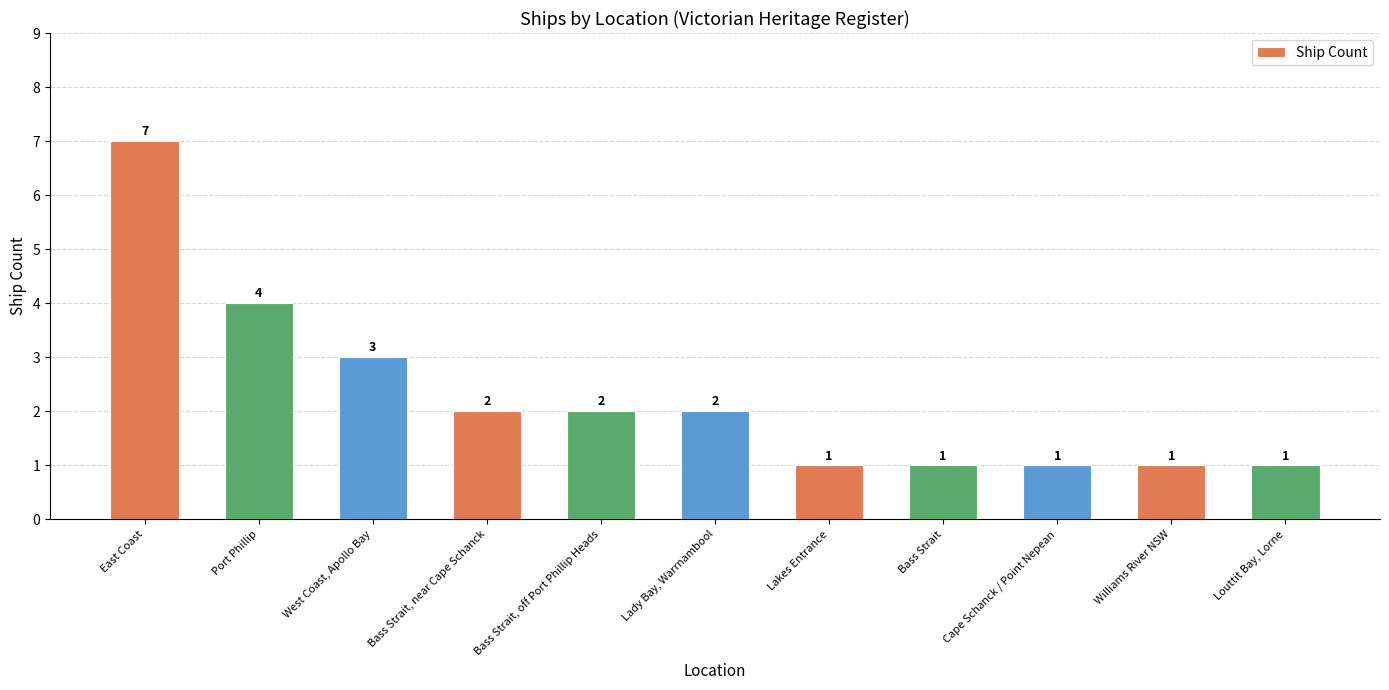

What is the label of the 11th bar from the right?

East Coast